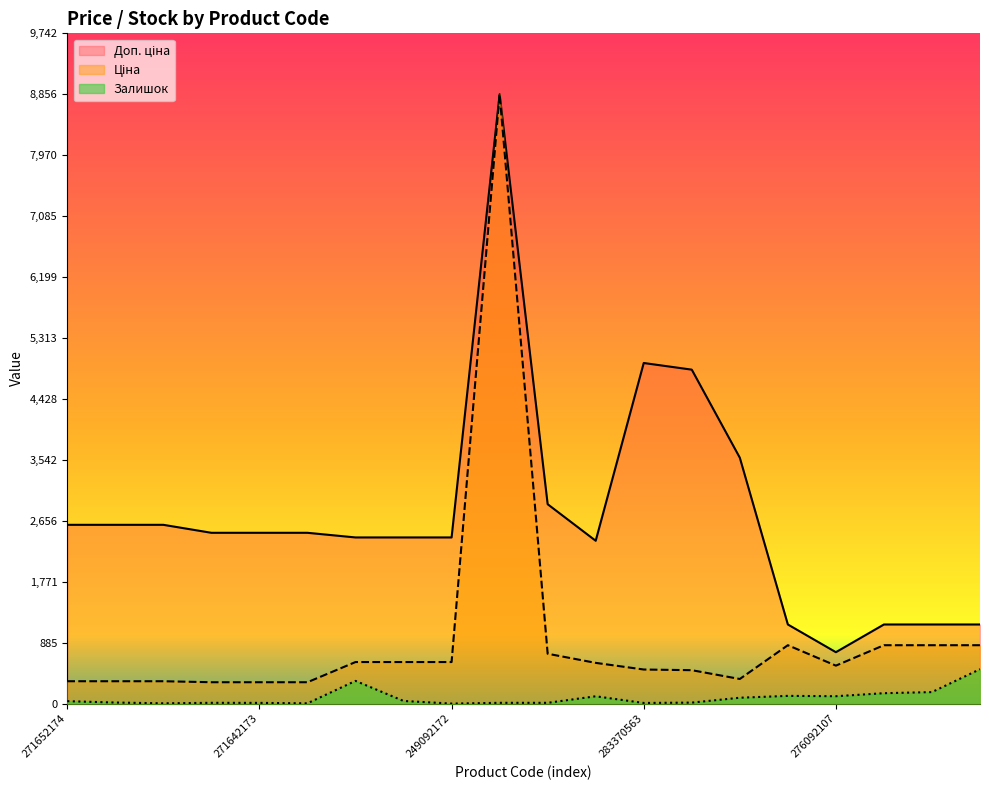

Does the chart display data point markers on the line(s)?

No